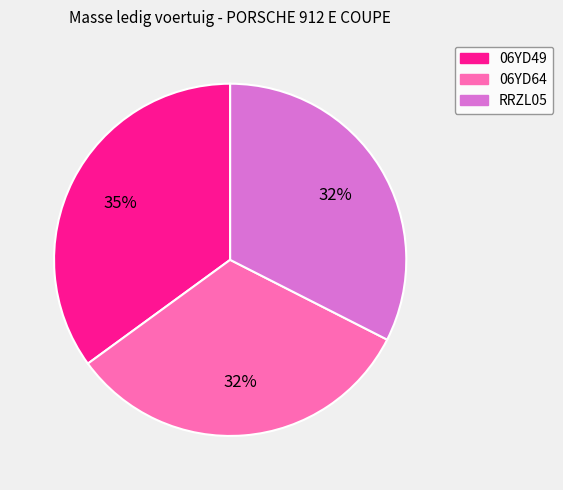

What is the largest slice in the pie chart?

06YD49